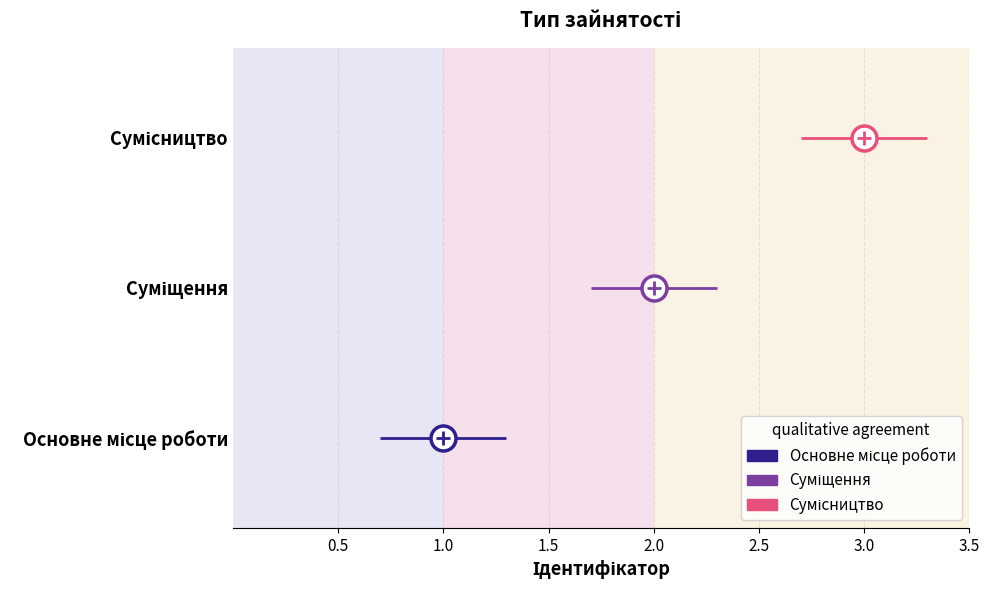

What position from the right is Основне місце роботи?

3